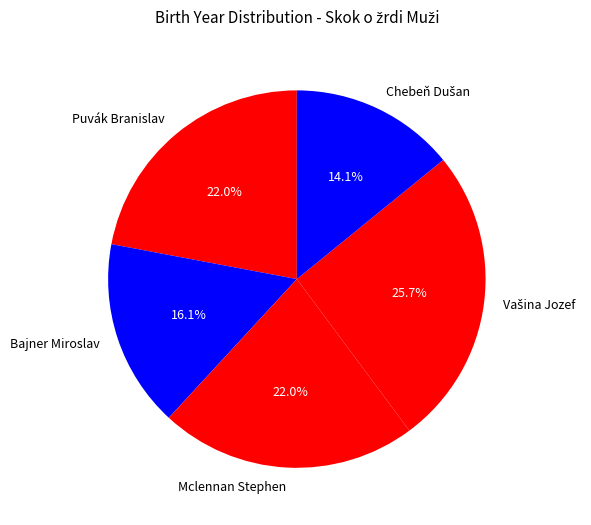

True or false: Bajner Miroslav accounts for 10% of the total.

False